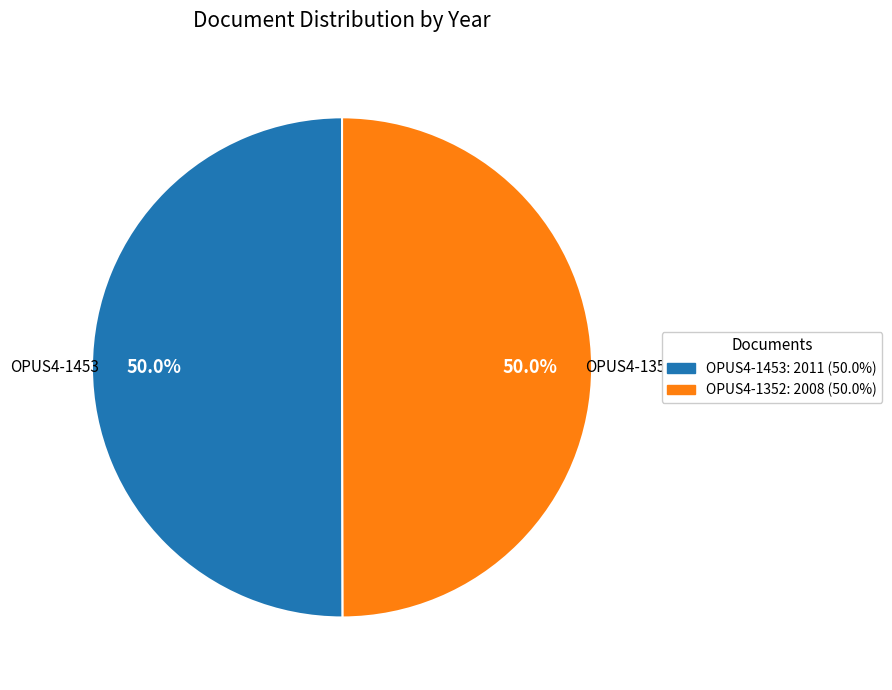

Count the number of slices in the pie.

2